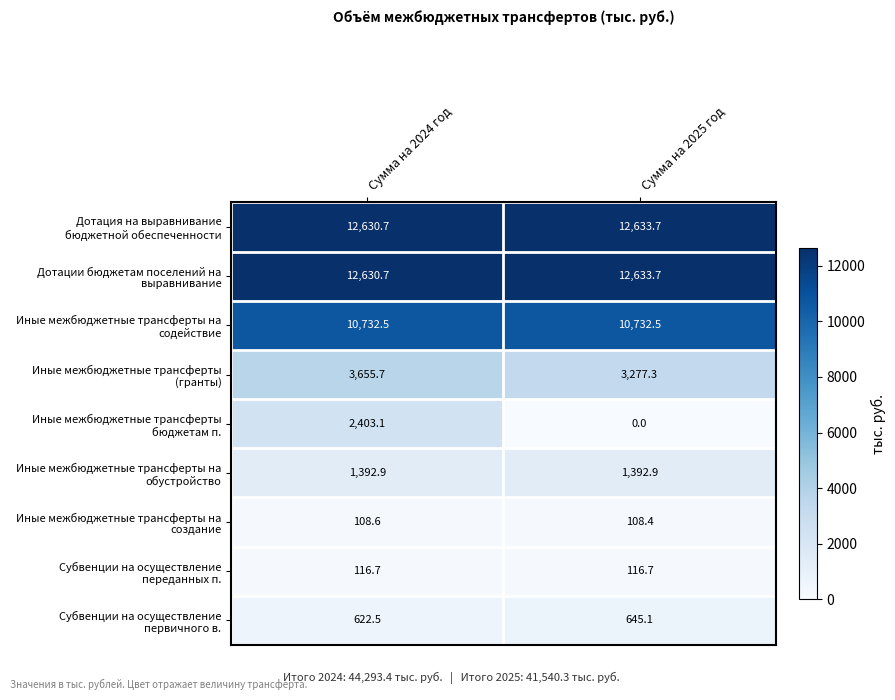

What is the difference between the highest and lowest values at Сумма на 2025 год?

12633.7